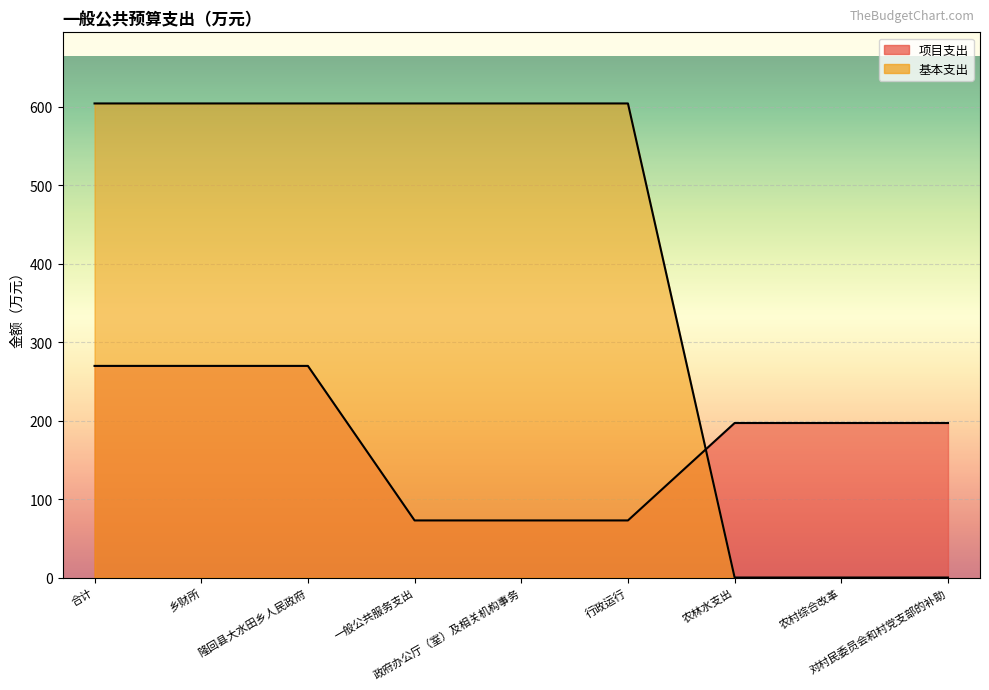

What is the maximum value shown in the chart?

604.4